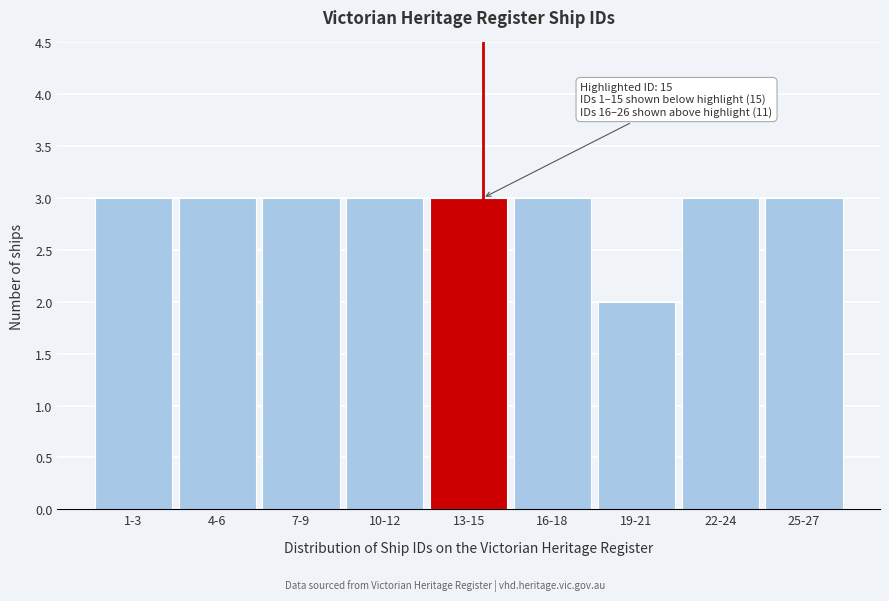

Reading left to right, extract all data points from this chart.

1-3=3	4-6=3	7-9=3	10-12=3	13-15=3	16-18=3	19-21=2	22-24=3	25-27=3